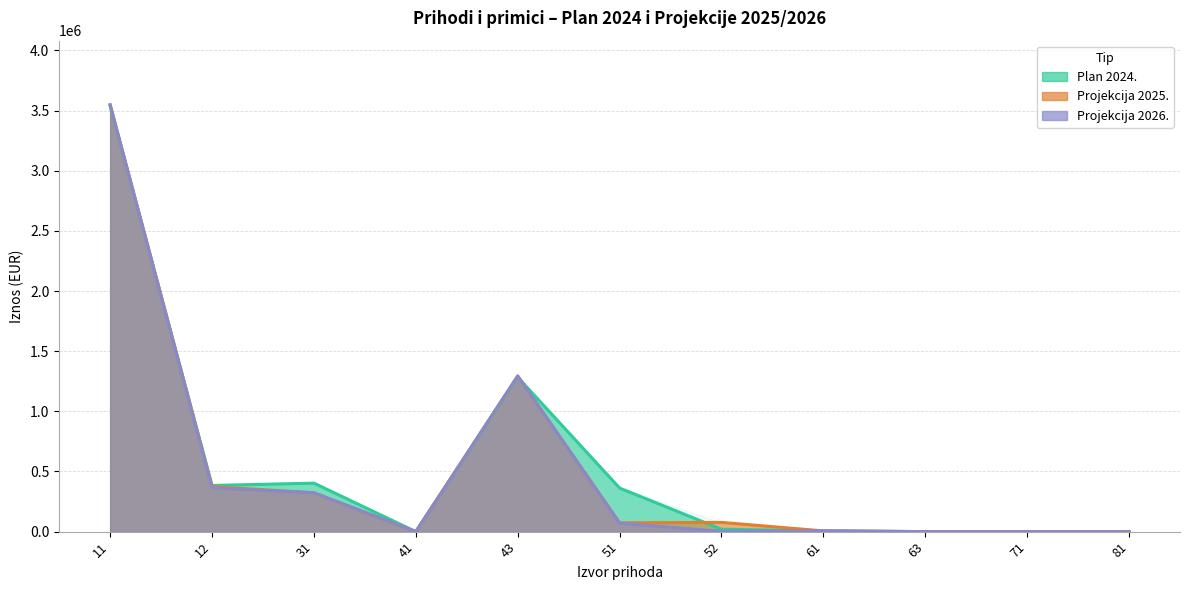

Where do PLAN ZA 2024. and PROJEKCIJA ZA 2025. first cross each other?

11 and 12